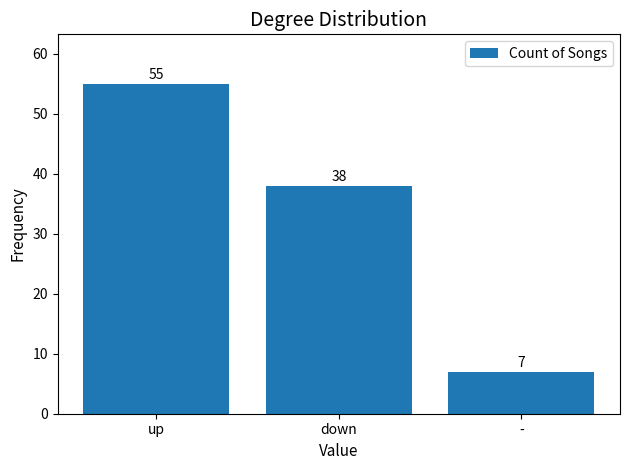

Which label corresponds to the smallest value in the chart?

-